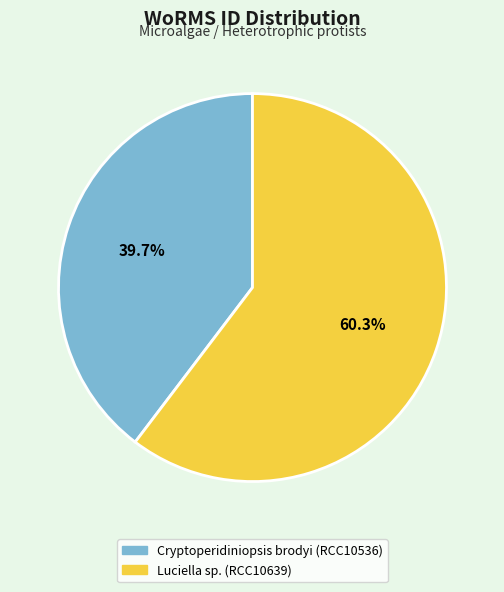

What is the largest slice in the pie chart?

Luciella sp. (RCC10639)